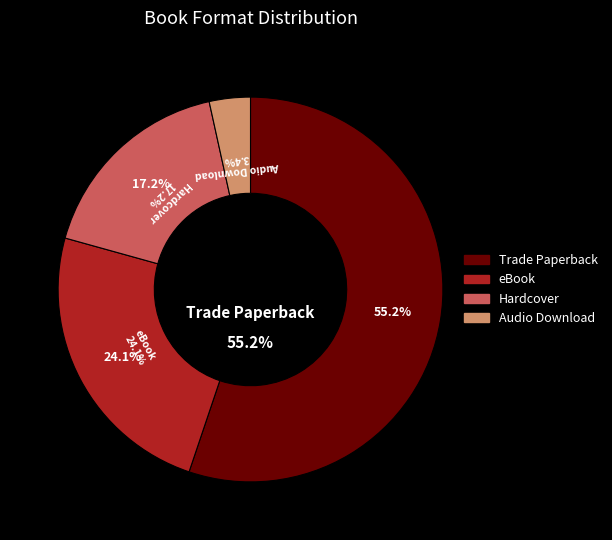

To the nearest percent, what is the average slice percentage?

25%